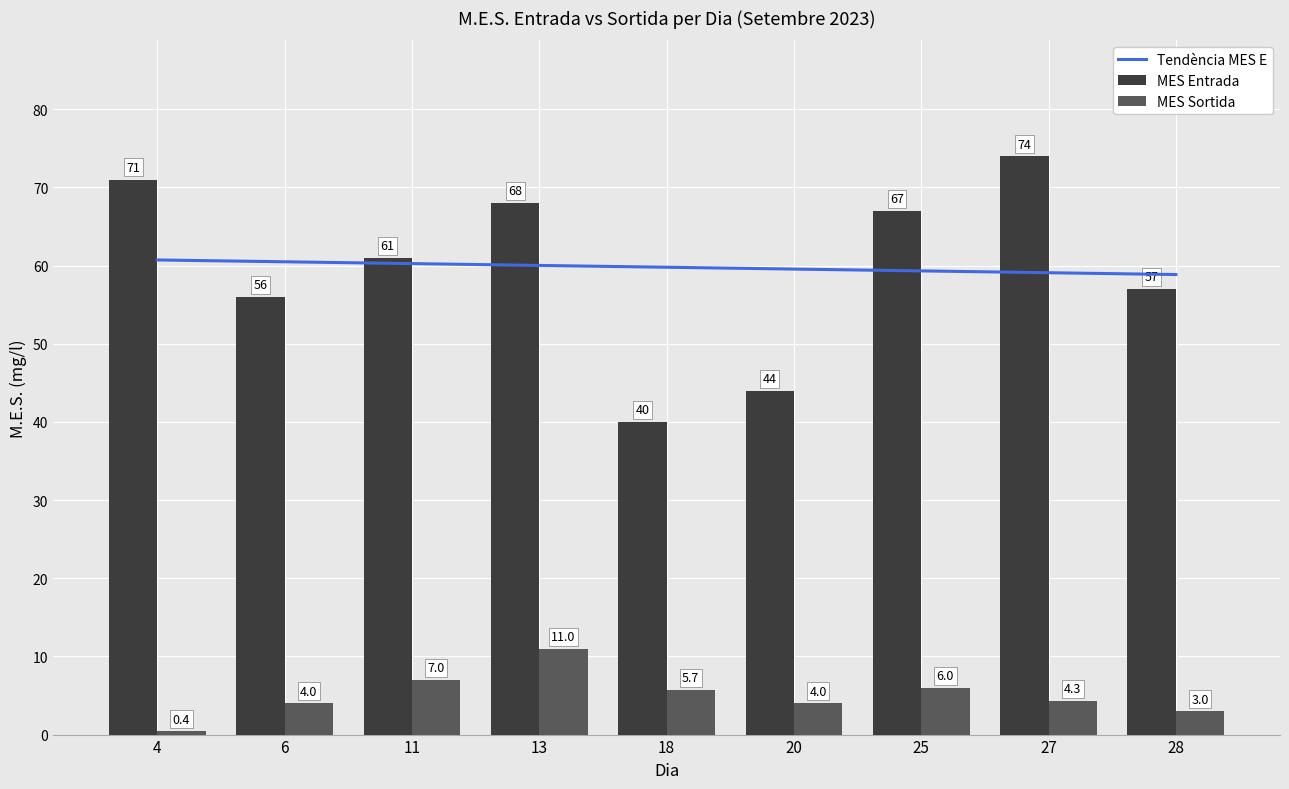

Which series has the largest total across all categories?

MES Entrada